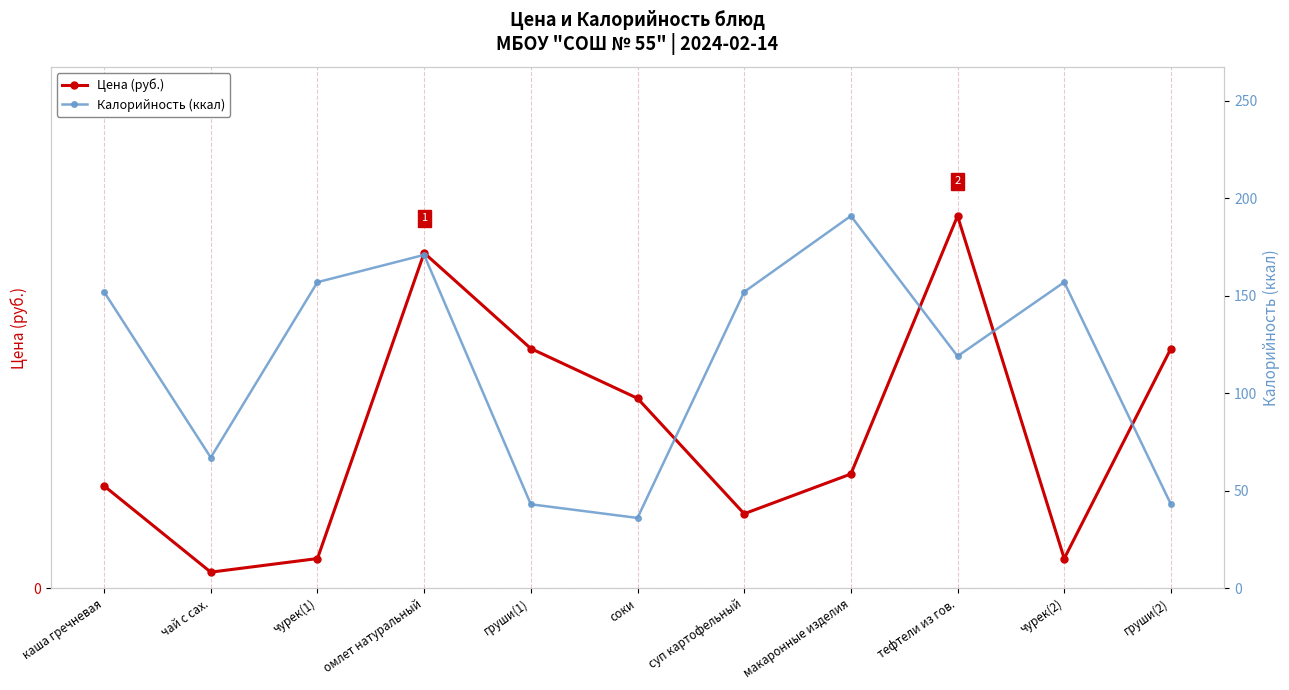

The Калорийность (ккал) series shows 157.0 at чурек(2). True or false?

True